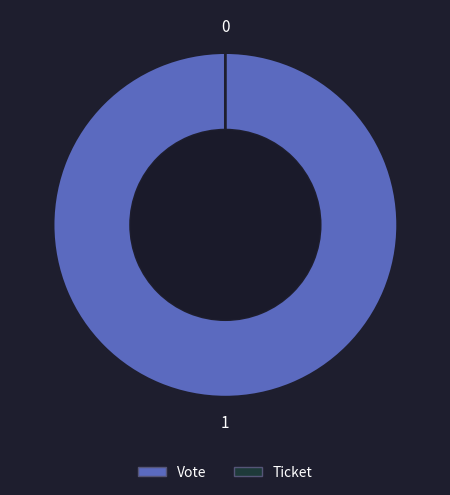

What percentage do Vote and Ticket together represent?

100.0%